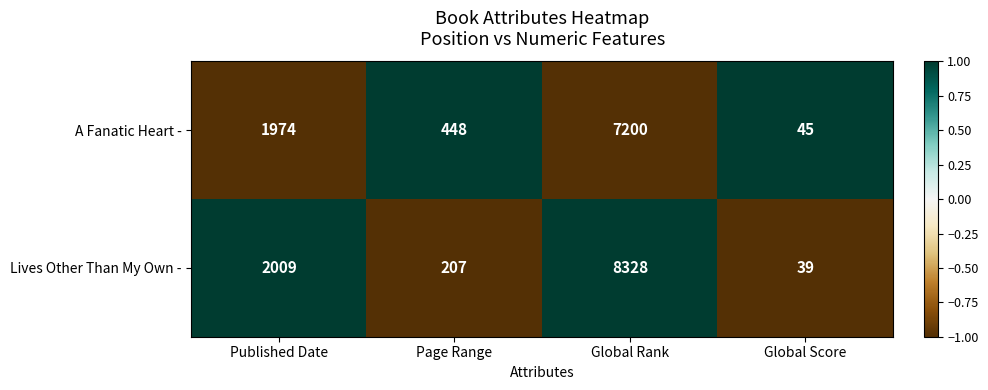

Count the number of categories in the chart.

4